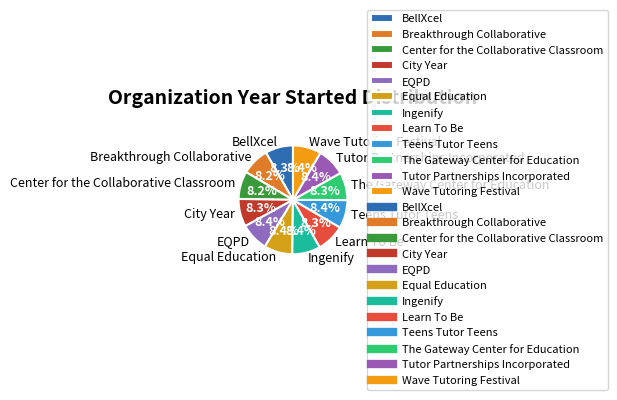

Is there a majority slice in this chart?

No